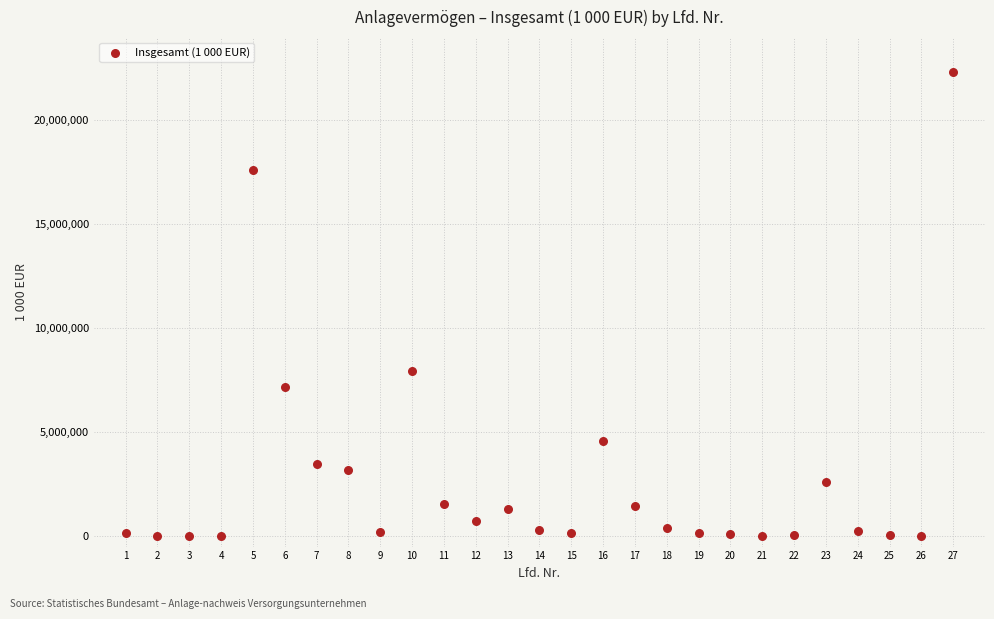

What is the range of X values (max minus min)?

26